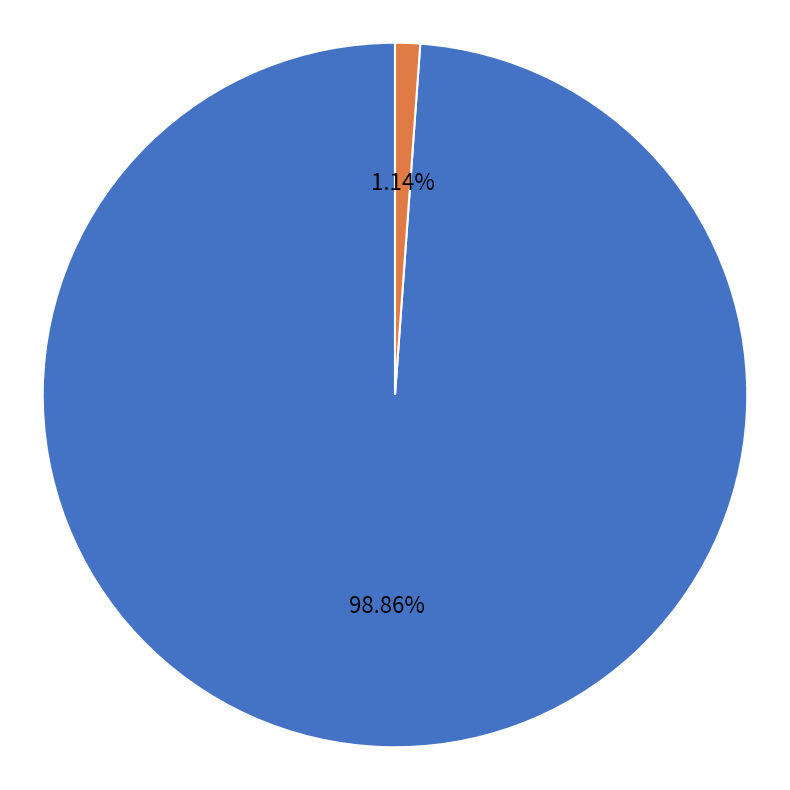

To the nearest percent, what is the difference between the GG lavorati and GG assenza slice percentages?

98%